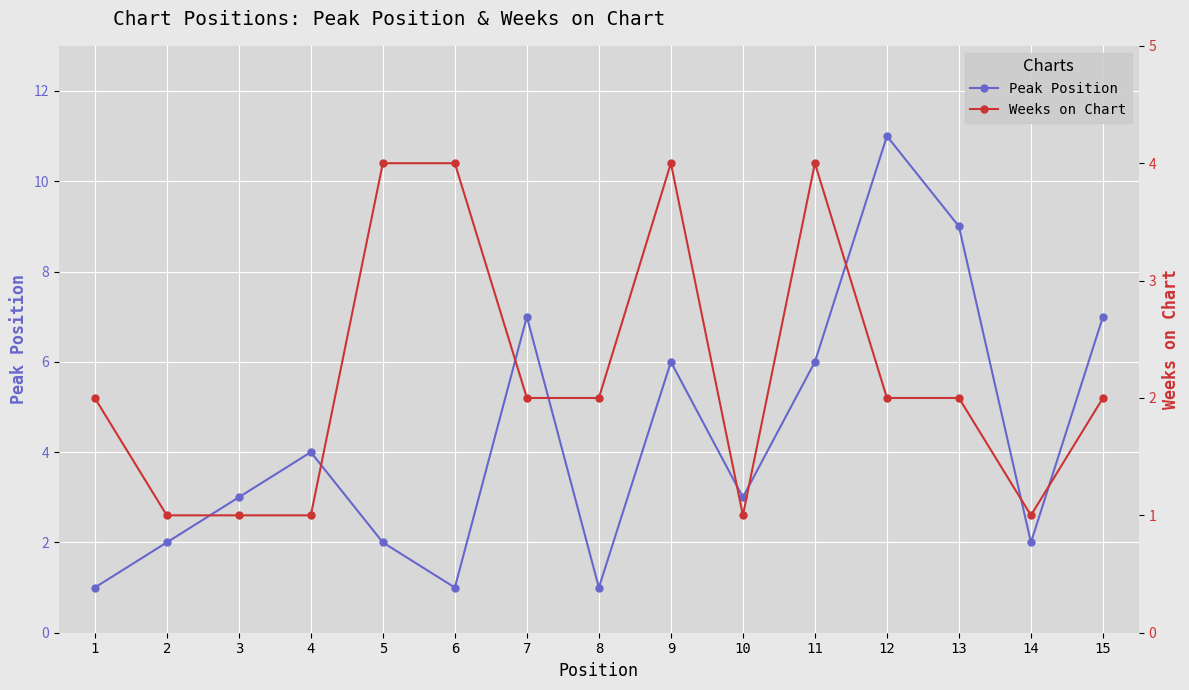

At which label does Weeks on Chart first exceed 2?

5